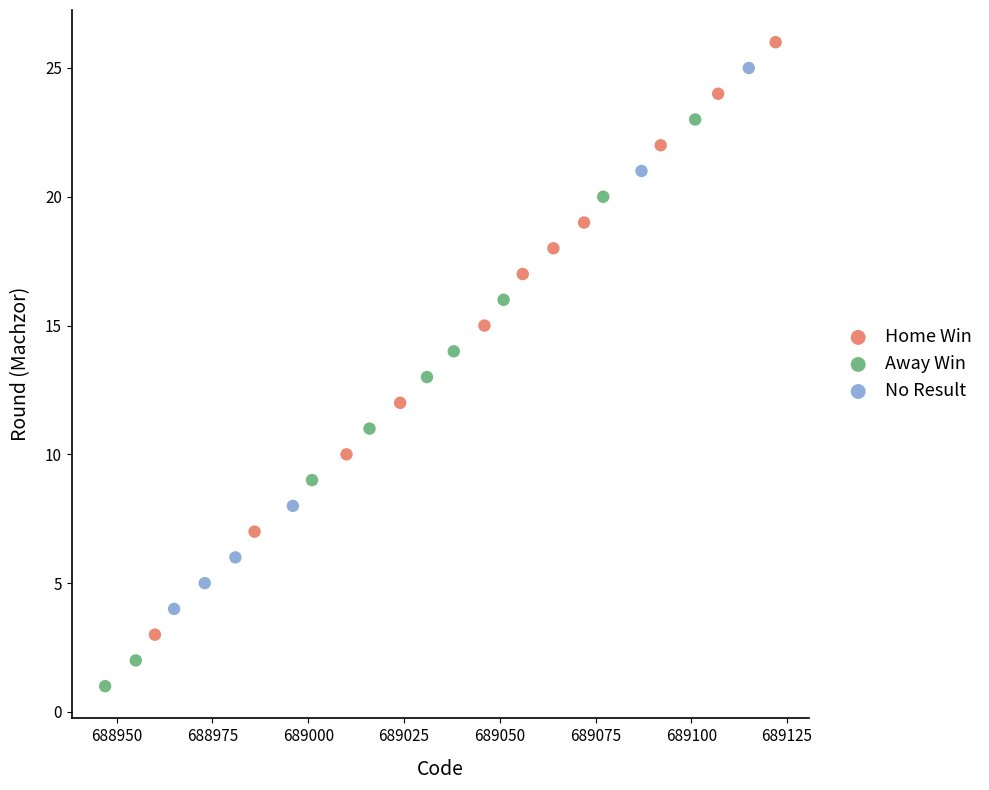

What are all the series names shown in the legend?

Home Win, Away Win, No Result